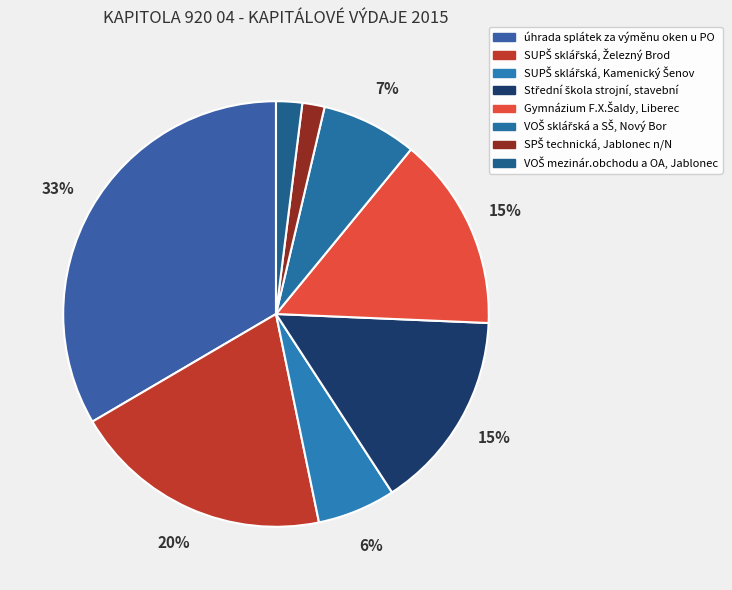

What is the largest slice in the pie chart?

úhrada splátek za výměnu oken u PO